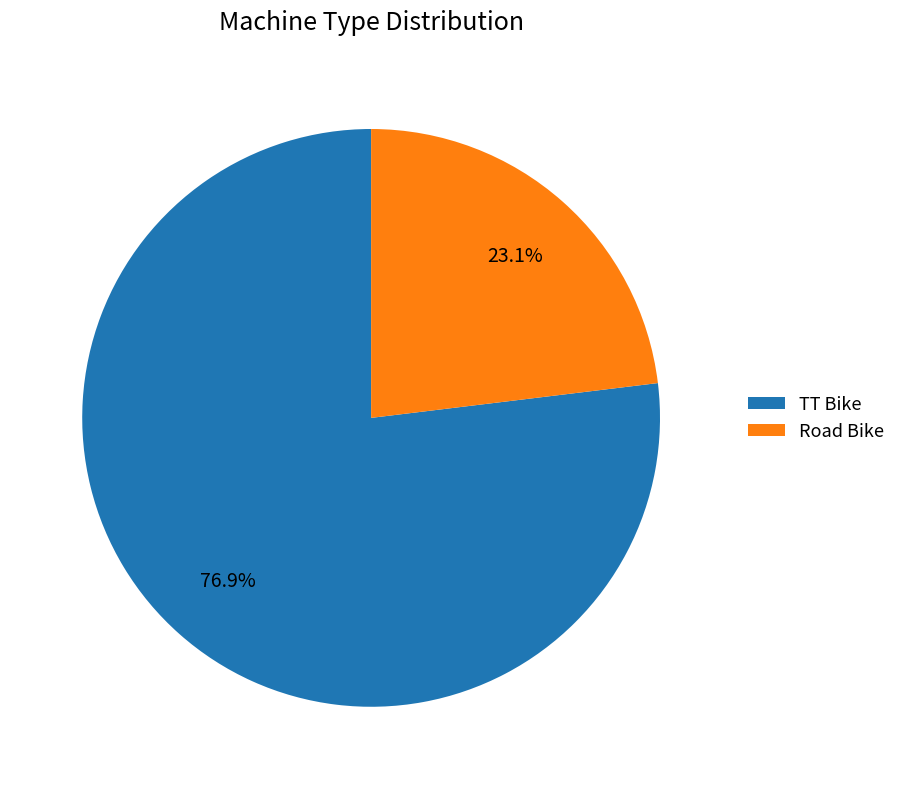

Approximately how many times larger is the value at TT Bike compared to Road Bike?

3.3